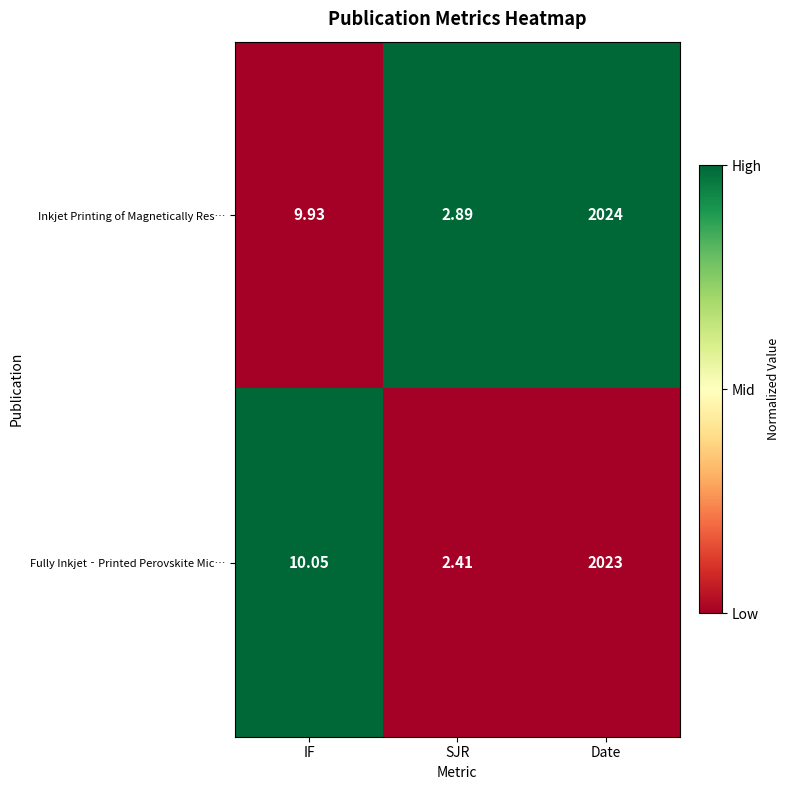

List the series in order of their peak value, lowest first.

Fully Inkjet‐Printed Perovskite Mic…, Inkjet Printing of Magnetically Res…